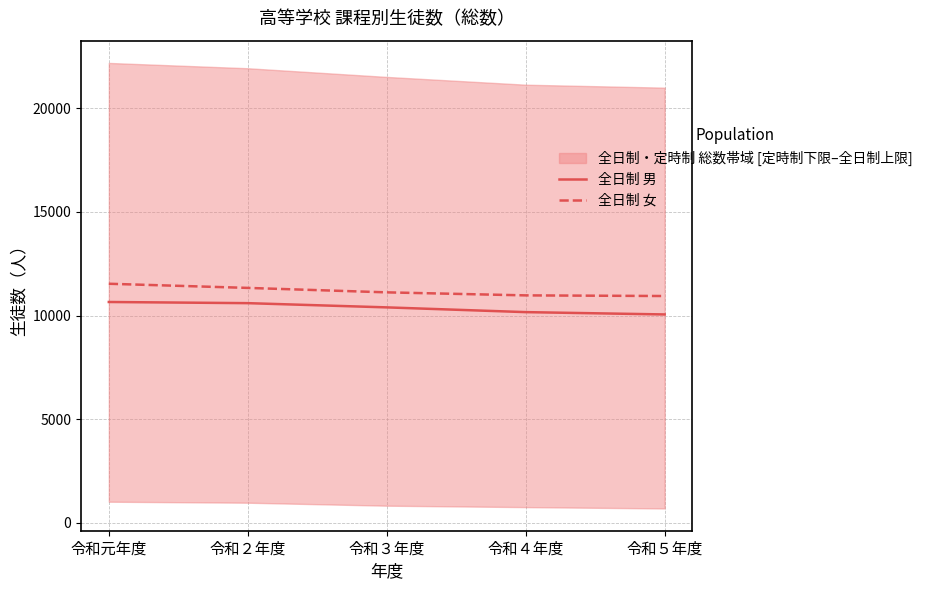

Which series has the largest range (max minus min)?

全日制 男